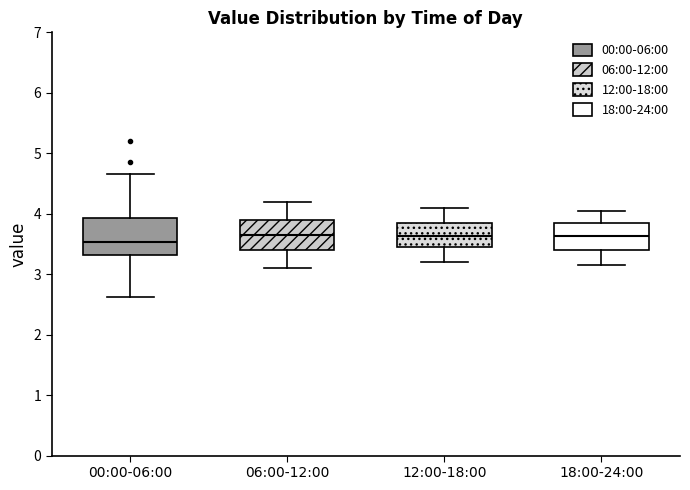

Comparing the boxes themselves (not the whiskers), which one is the tallest?

00:00-06:00